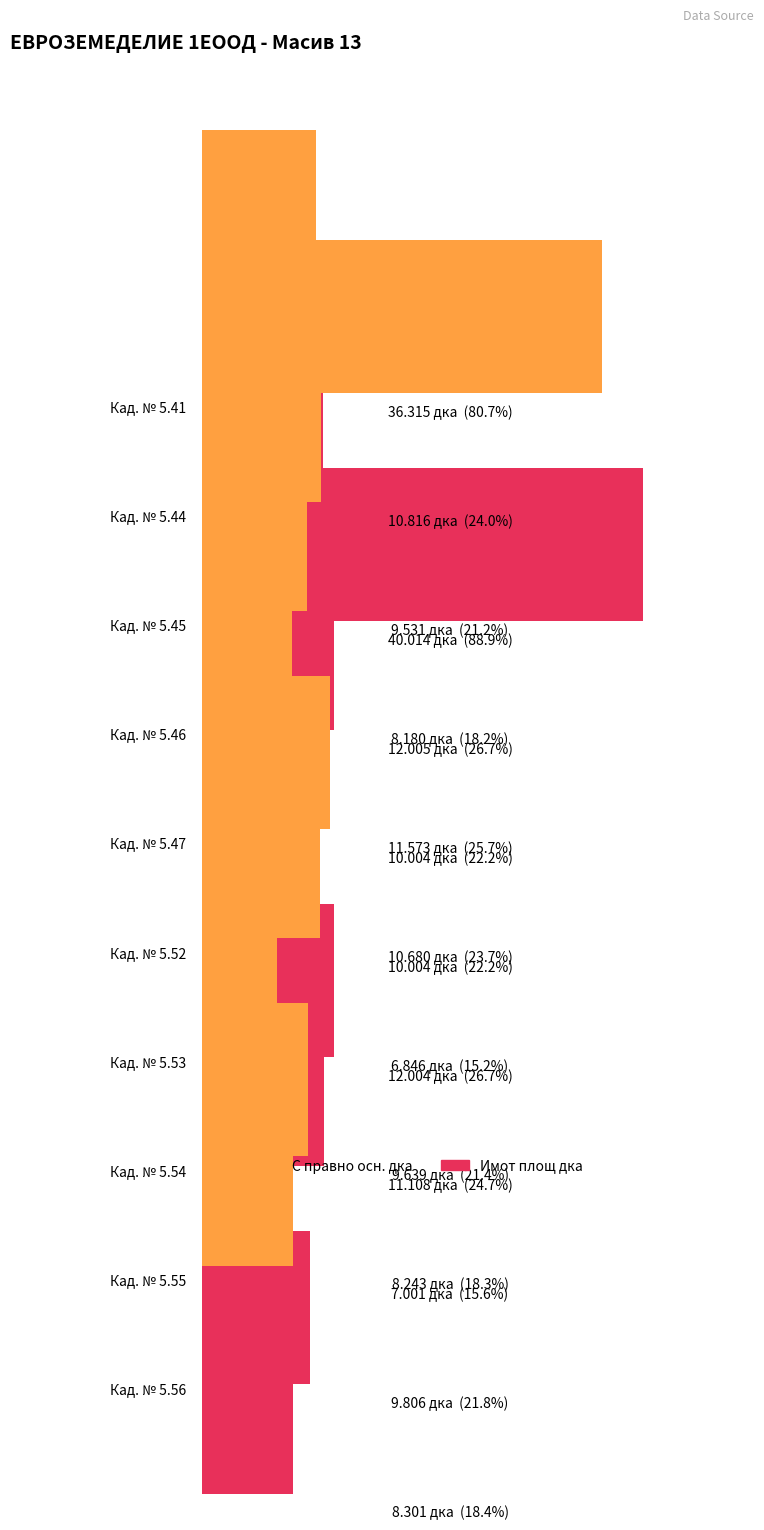

What value does the Имот площ дка series have at 5.56?

8.3